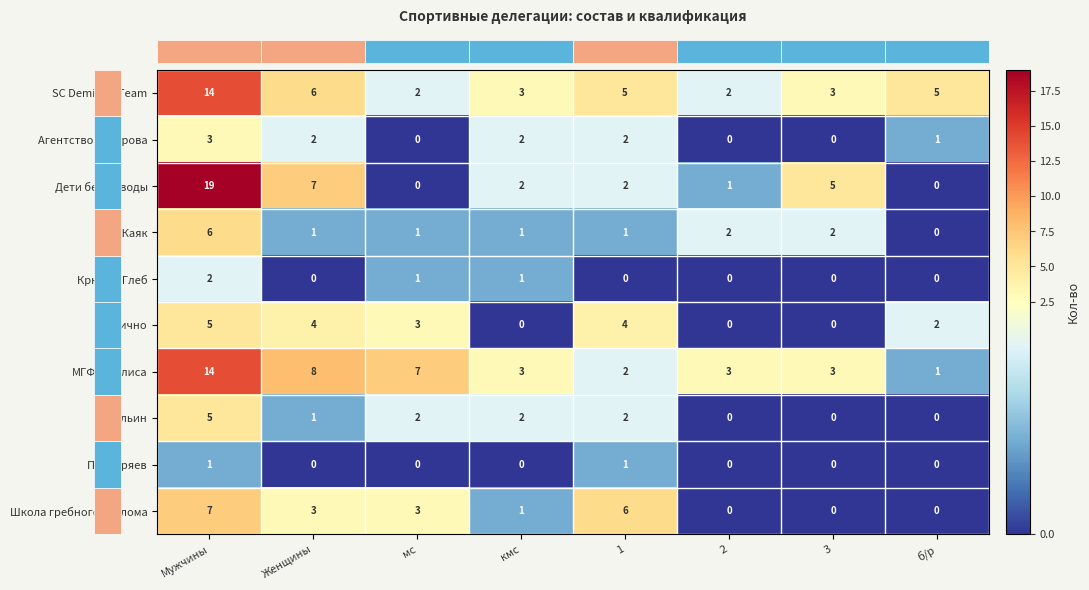

What is the difference between the maximum and minimum values in the МГФСО-Алиса series?

13